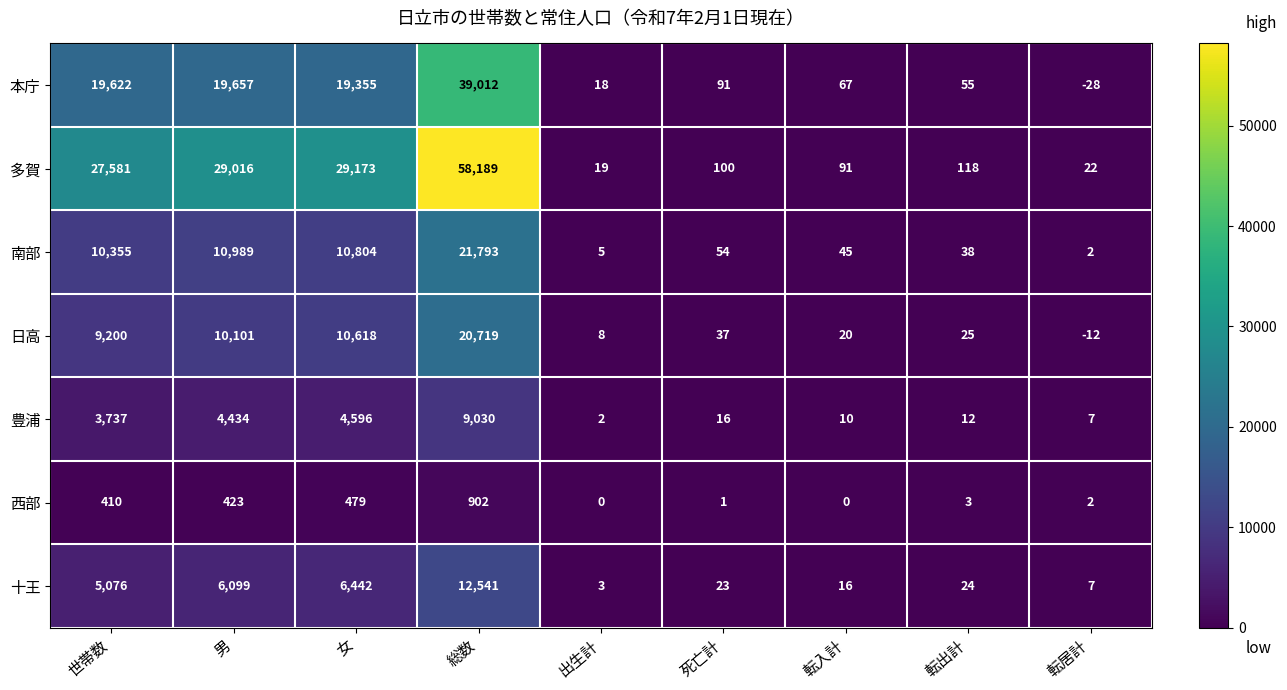

At how many categories does at least one series exceed 16104?

4